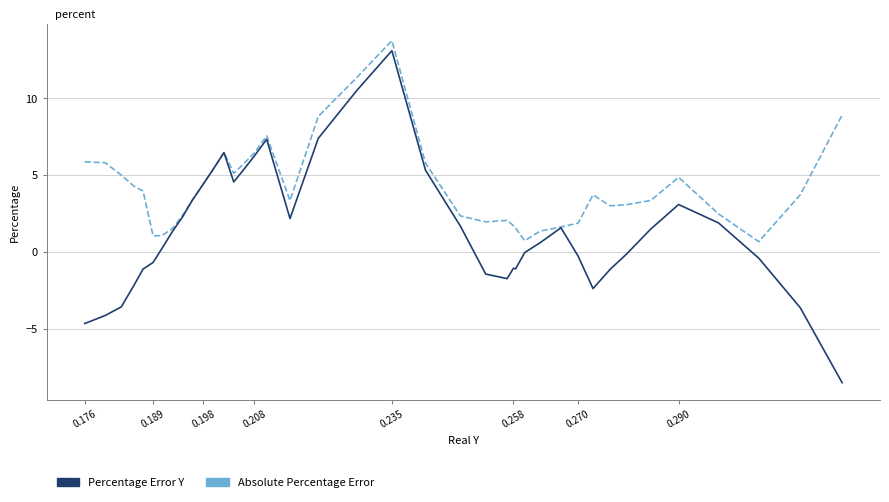

Which series has the largest total across all categories?

Absolute Percentage Error